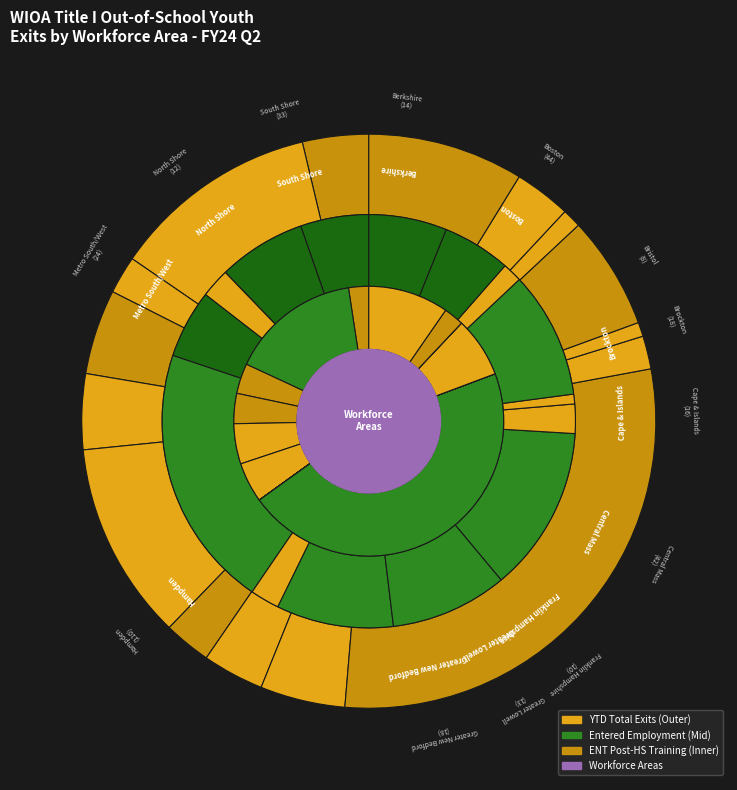

Which series has the largest range (max minus min)?

ytd_actual